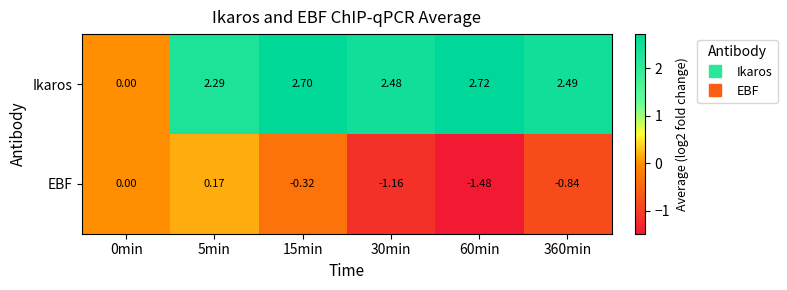

Rank the series at 5min from highest to lowest value.

Ikaros, EBF